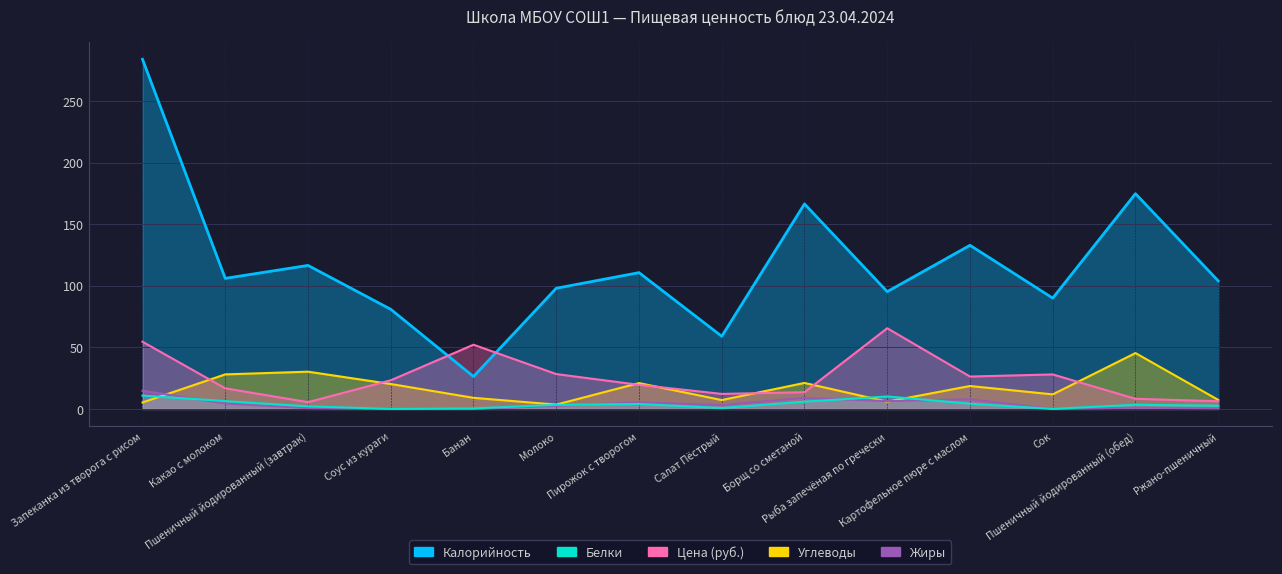

How many intersections are there between Углеводы and Цена?

7